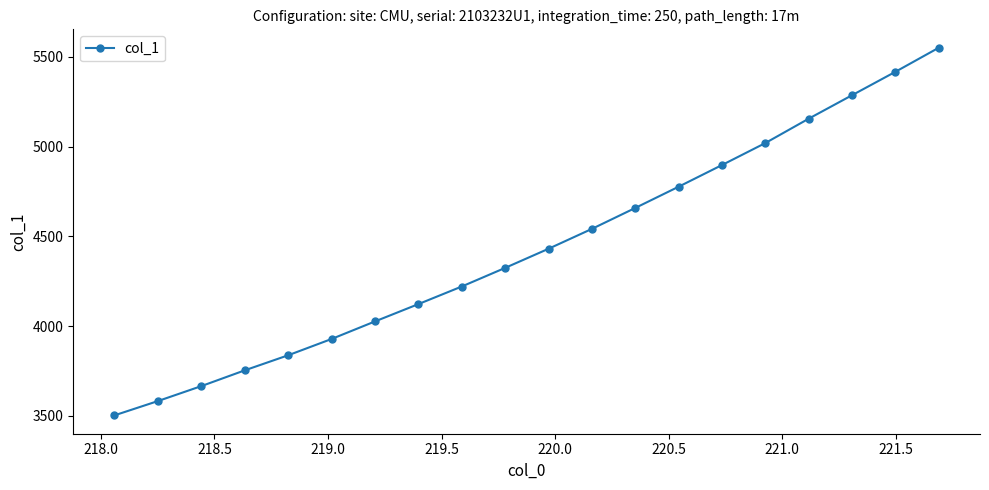

What is the smallest value displayed?

3501.9